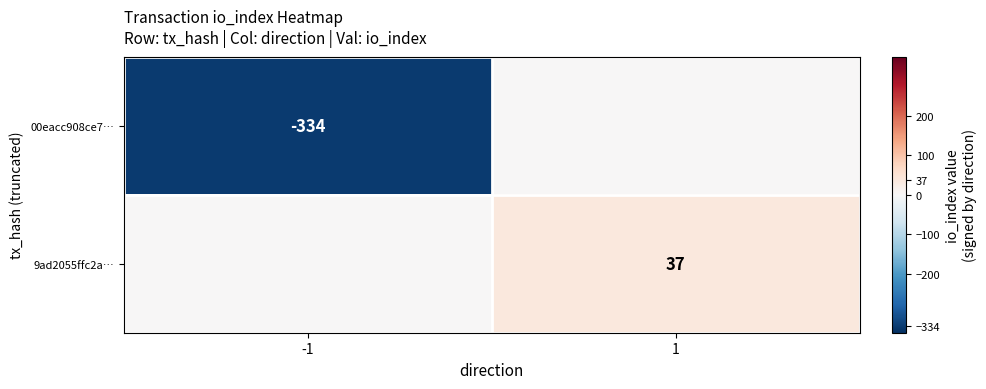

The value of 00eacc908ce7… at -1 is -334. True or false?

True